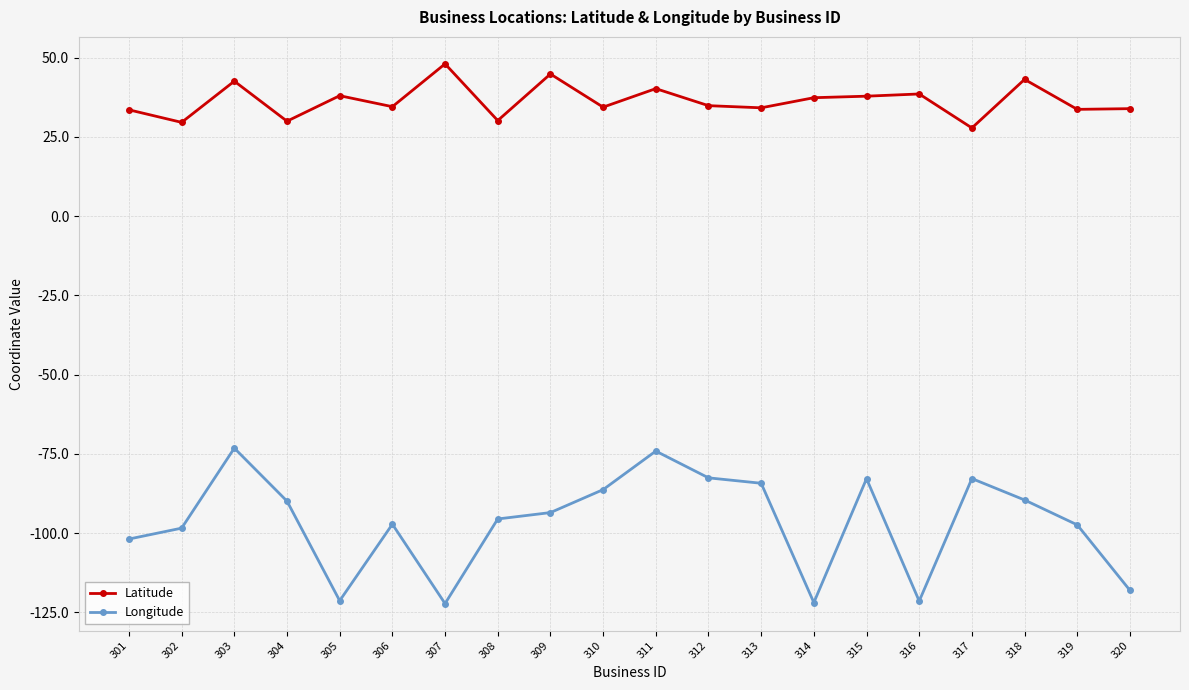

At which category is the sum across all series the highest?

303